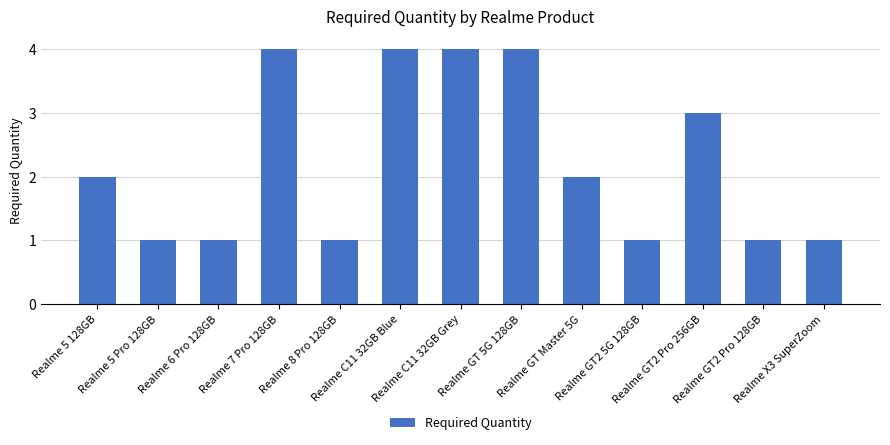

Which has a higher value, Realme GT2 Pro 128GB or Realme 5 128GB?

Realme 5 128GB